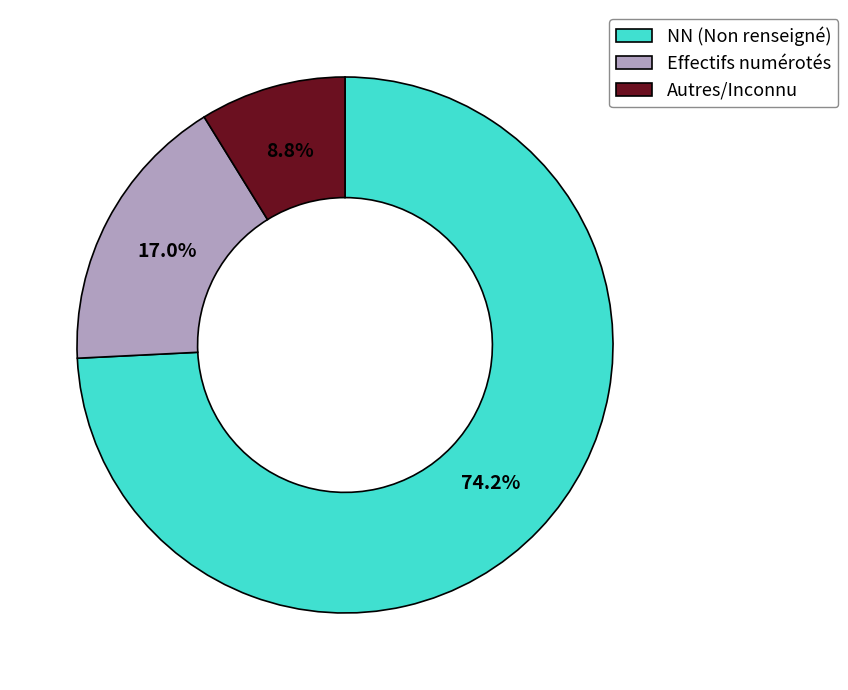

Which slice represents more than half of the pie?

NN (Non renseigné)